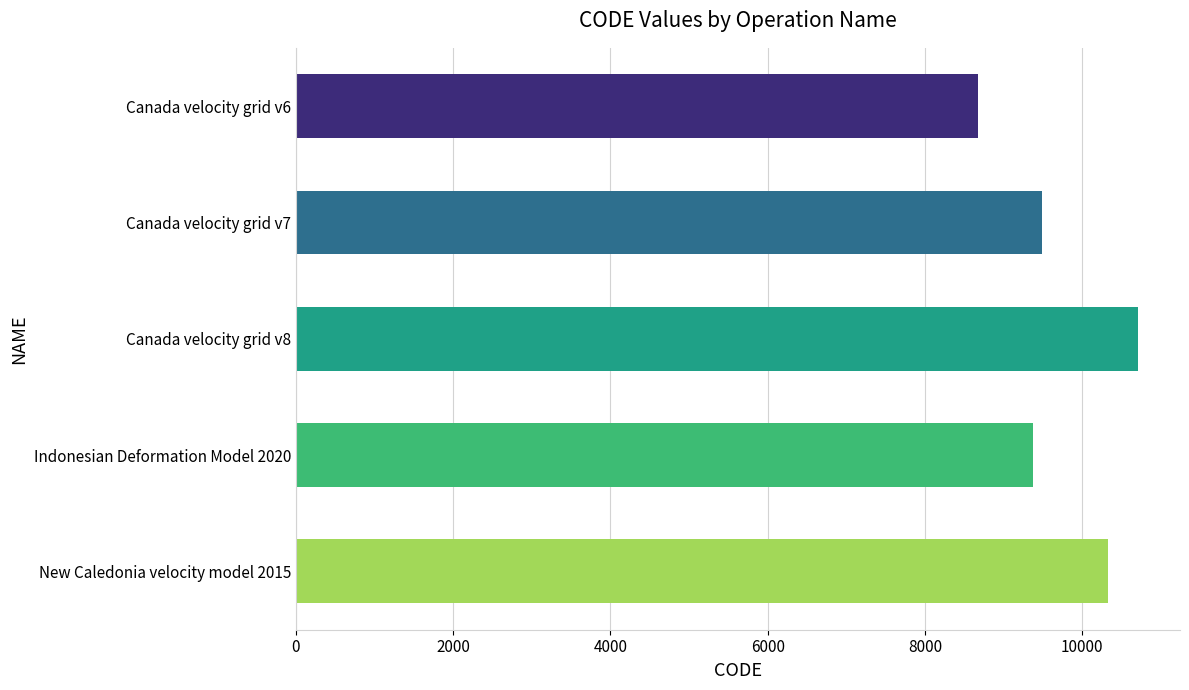

Is it true that the value at Canada velocity grid v7 is 3399?

False